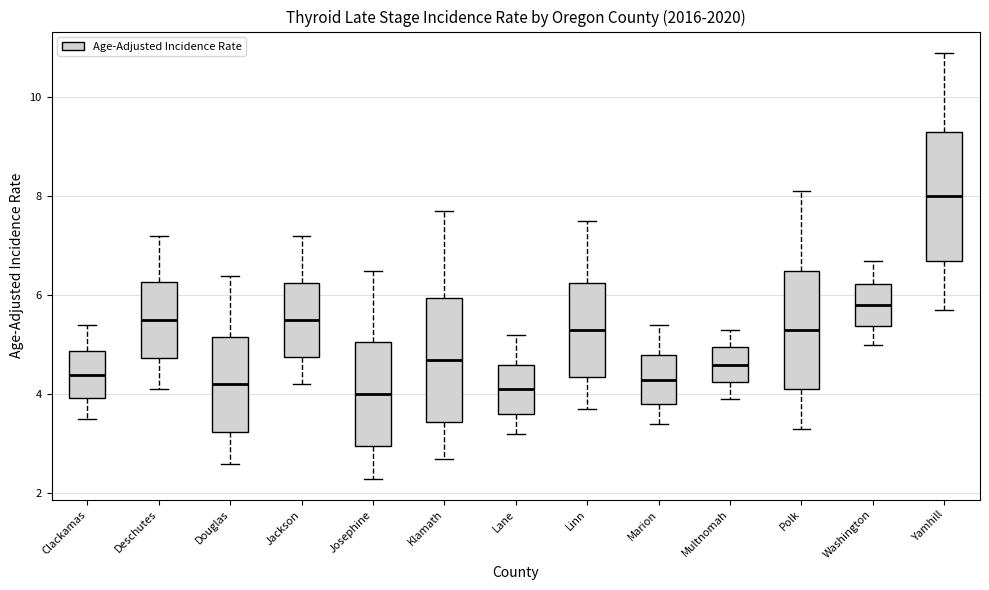

Where does the median line of the box for Linn sit on the y-axis? The values are not printed on the chart, so give them approximately, as read against the axis.

5.4